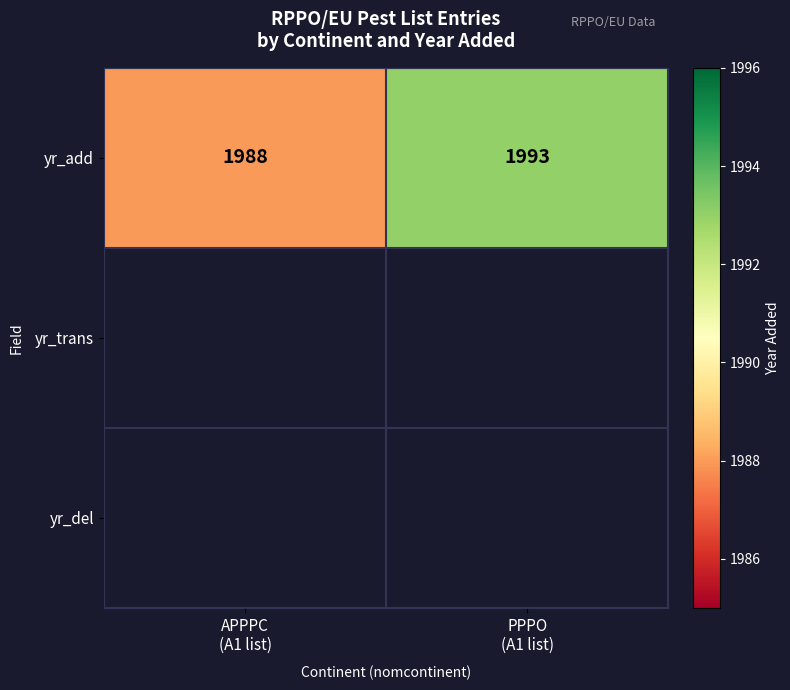

Which series has the widest spread of values?

yr_add